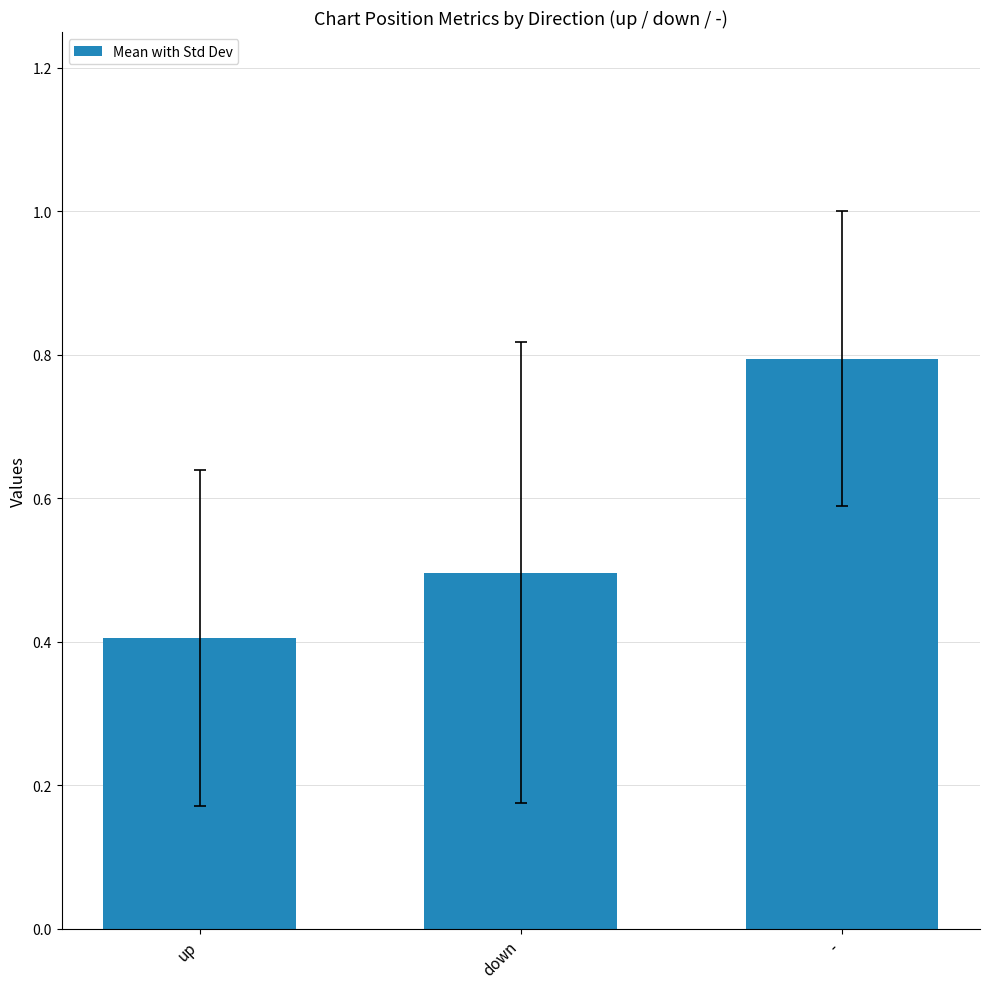

Are the bars grouped side by side (vs. stacked)?

No